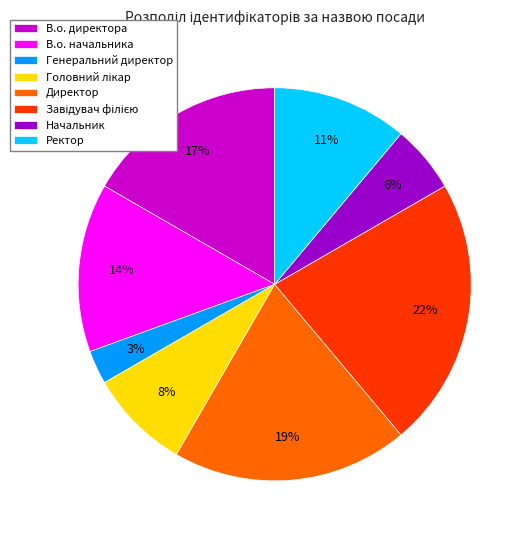

Which slice is the smallest?

Генеральний директор